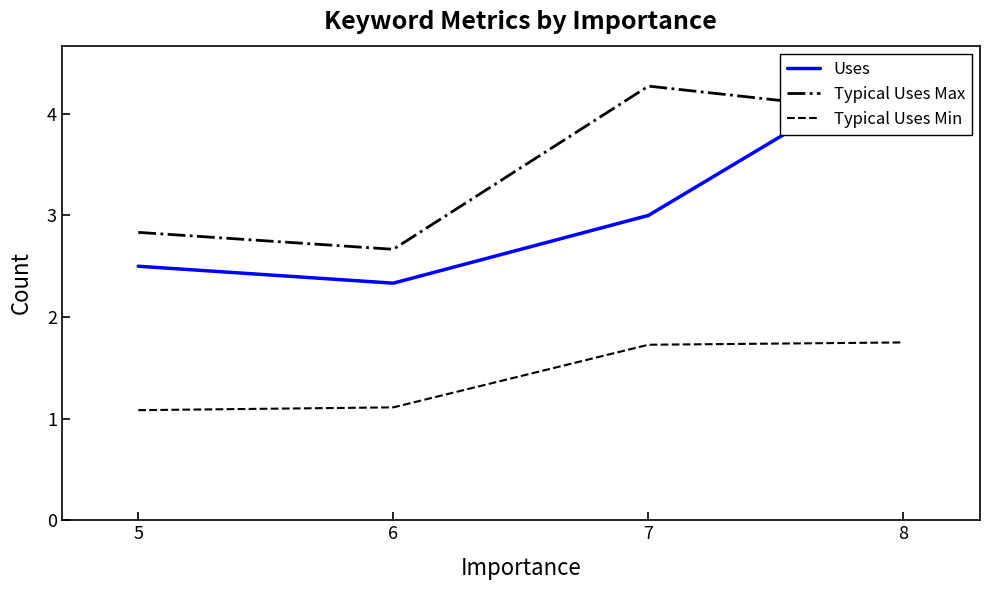

Reading right to left, what are all the values shown in this chart?

Uses: 8=4.5	7=3.0	6=2.3	5=2.5
Typical Uses Max: 8=4.0	7=4.3	6=2.7	5=2.8
Typical Uses Min: 8=1.8	7=1.7	6=1.1	5=1.1